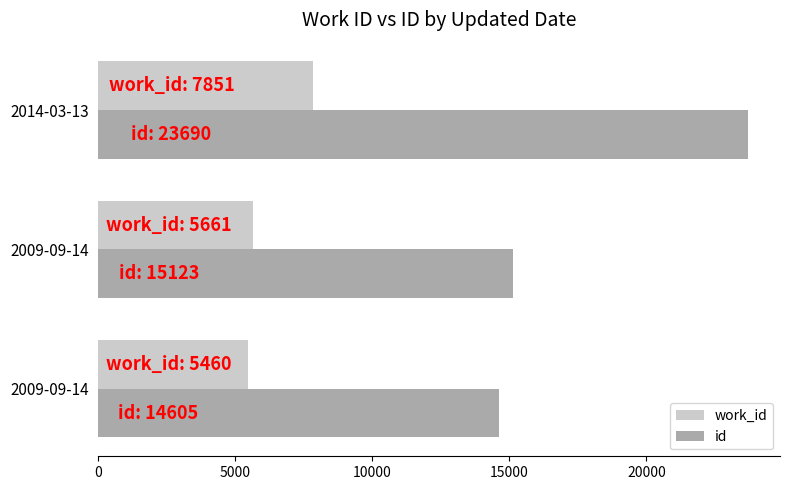

How many values in the id series are below 15123?

1